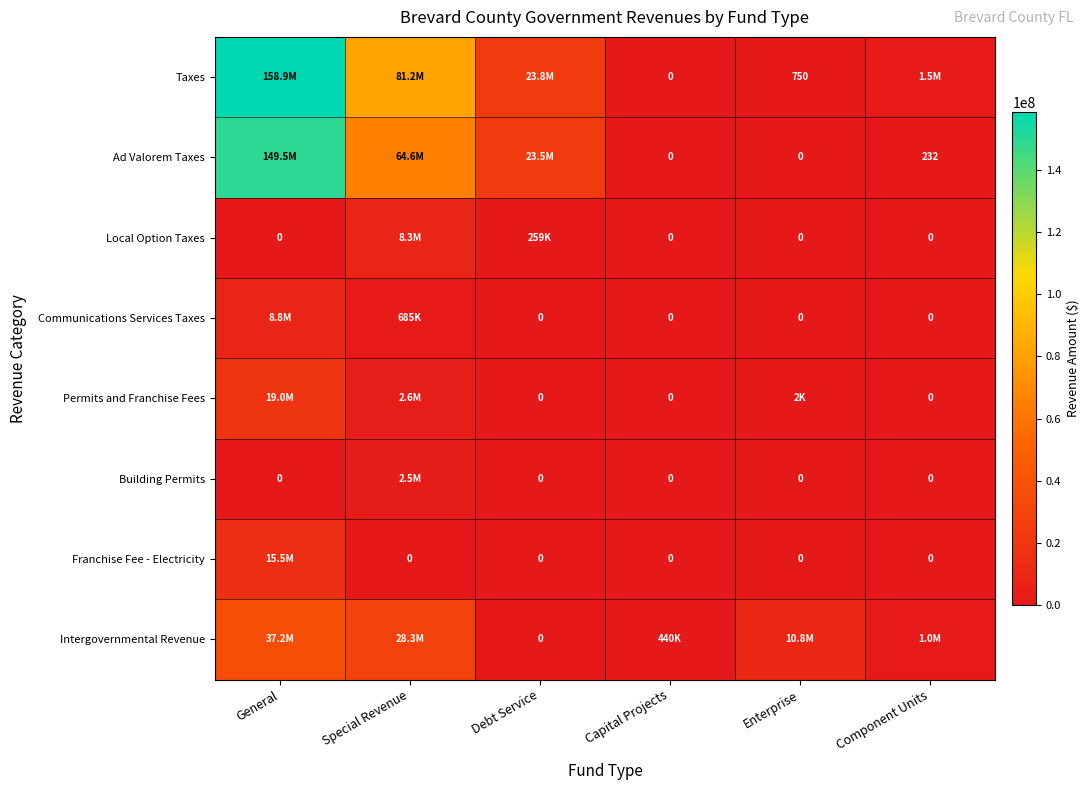

What is the difference between the highest and lowest values at Capital Projects?

439574